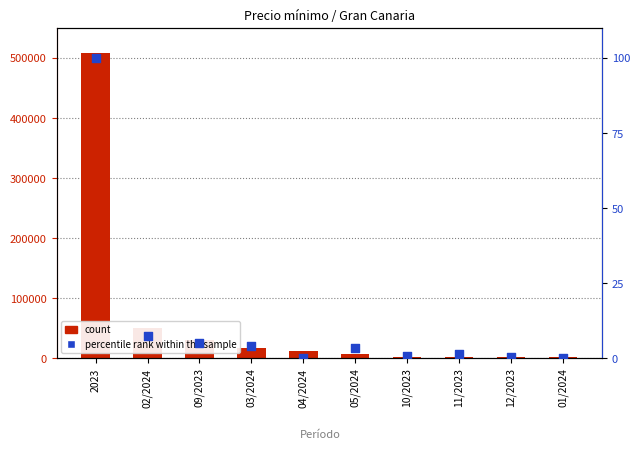

At which category is the sum across all series the highest?

2023